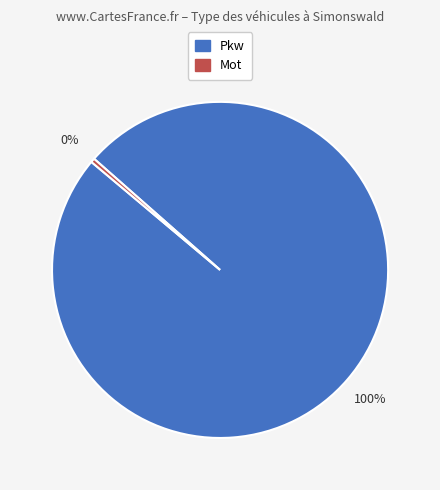

Rank the categories by value from highest to lowest.

Pkw, Mot